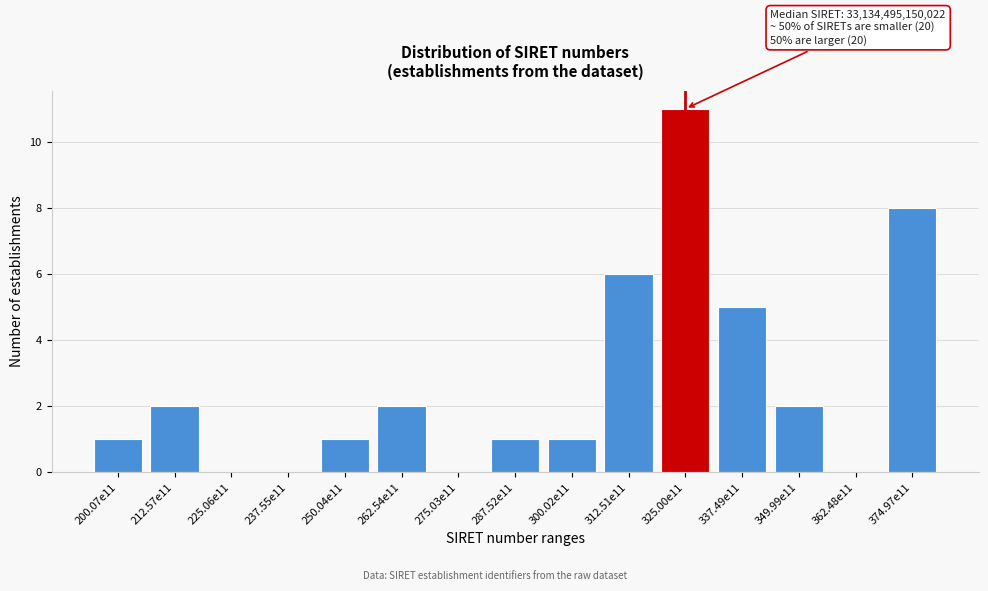

Reading right to left, list all the values displayed in this chart.

374.97e11=8	362.48e11=0	349.99e11=2	337.49e11=5	325.00e11=11	312.51e11=6	300.02e11=1	287.52e11=1	275.03e11=0	262.54e11=2	250.04e11=1	237.55e11=0	225.06e11=0	212.57e11=2	200.07e11=1